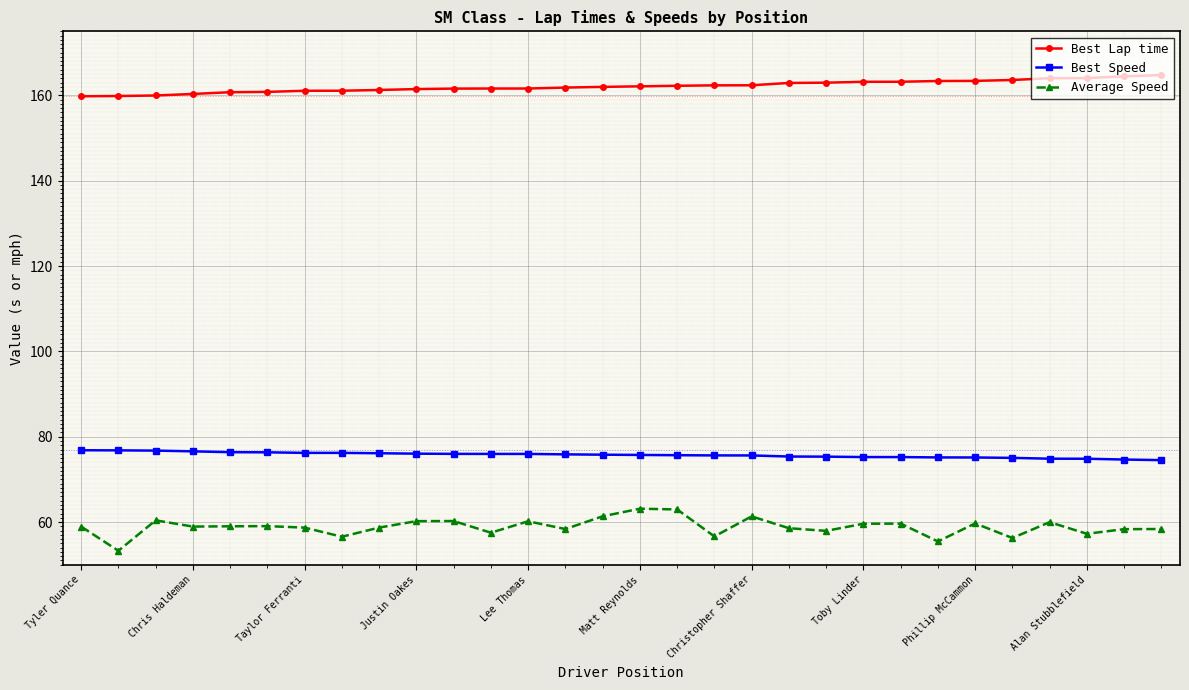

At how many categories does at least one series exceed 153?

30